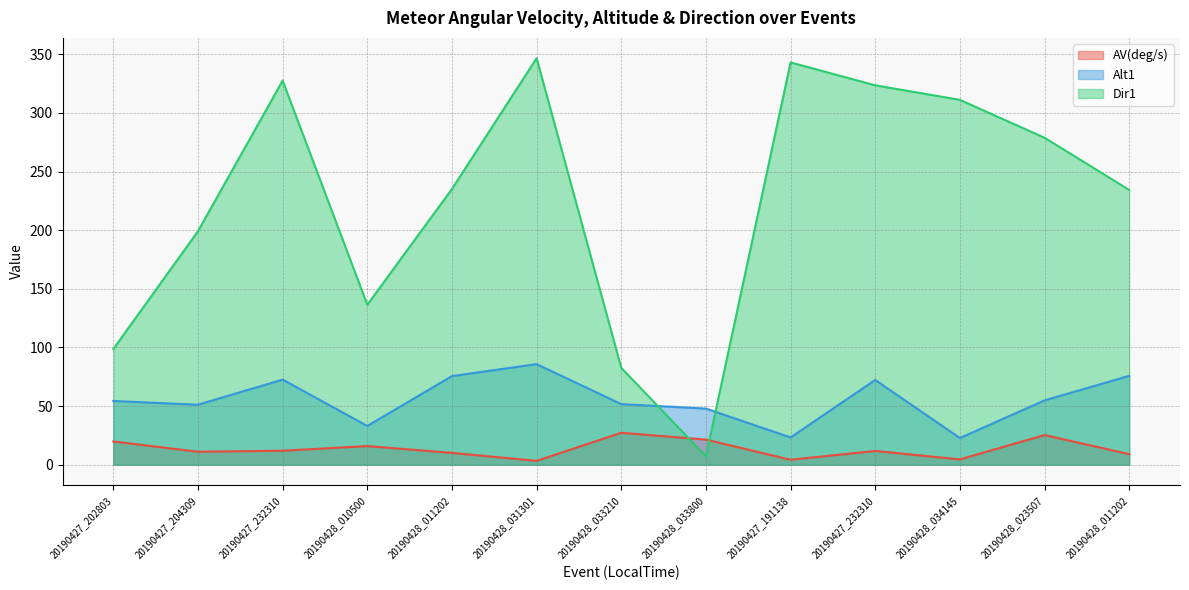

How many distinct data groups are displayed?

3